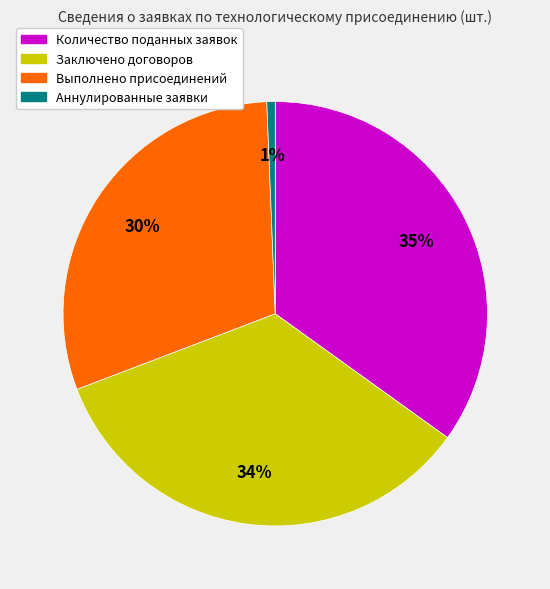

Is it true that Аннулированные заявки is 11% of the pie?

False